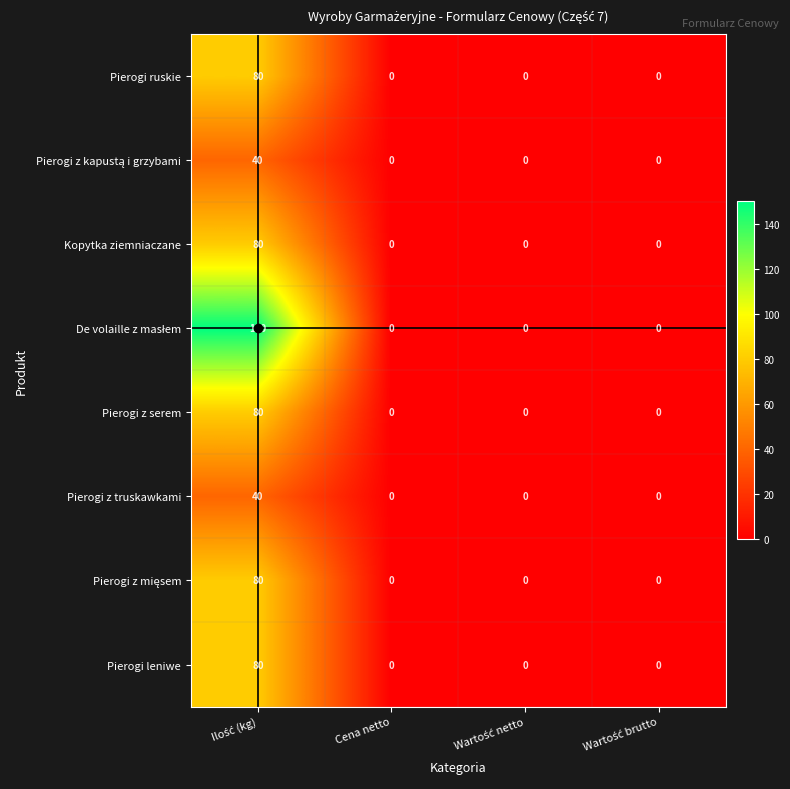

What is the greatest value displayed?

150